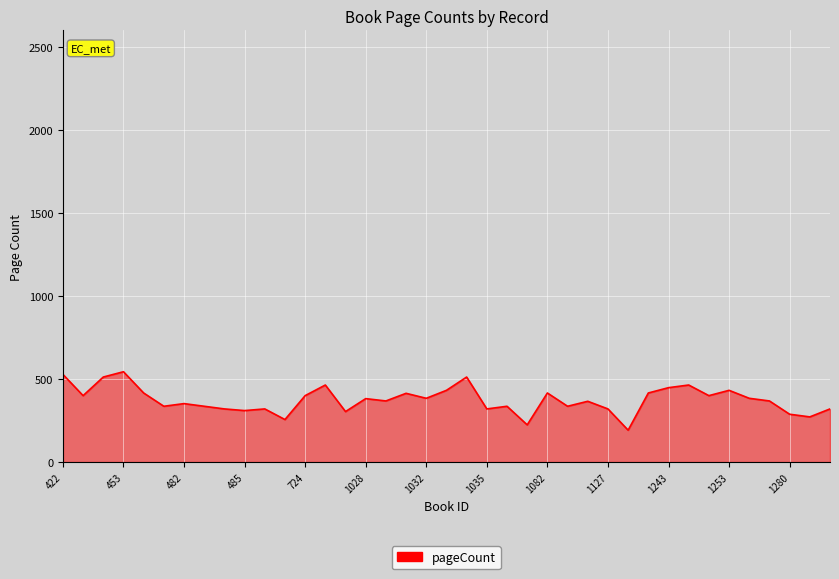

What is the greatest value displayed?

544